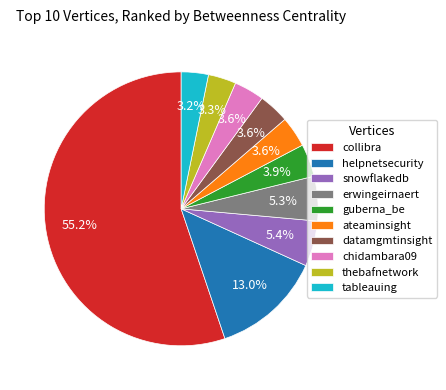

Does collibra account for over 50% of the chart?

Yes